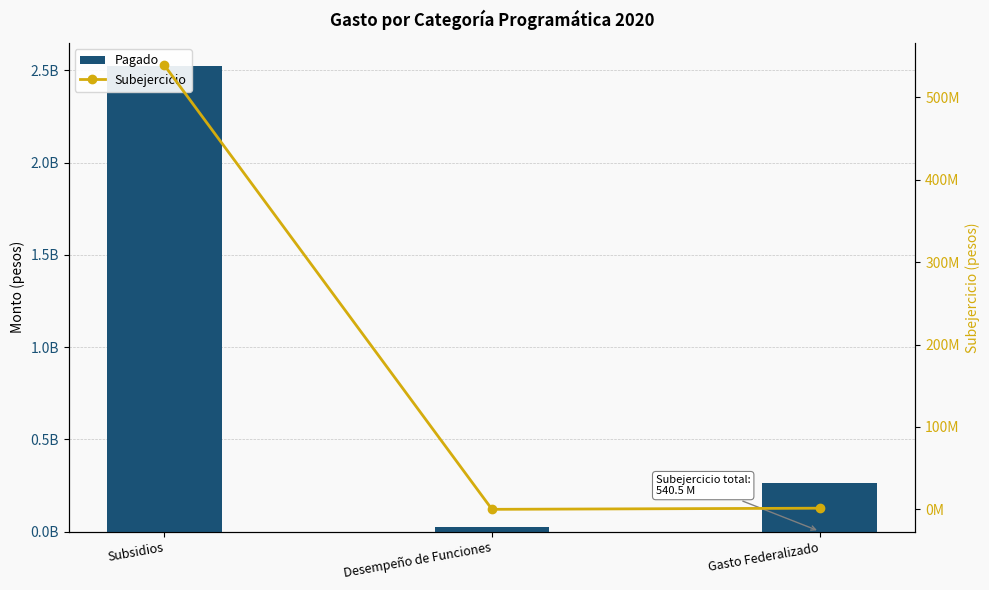

How many values in Subejercicio are below zero?

1